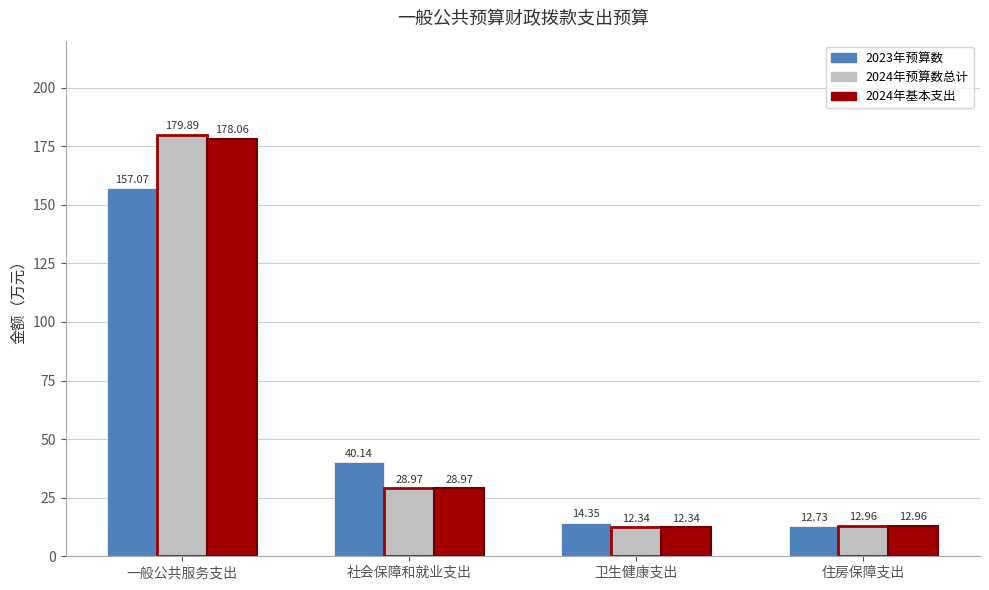

Which series changed the most between 一般公共服务支出 and 住房保障支出?

2024年预算数总计